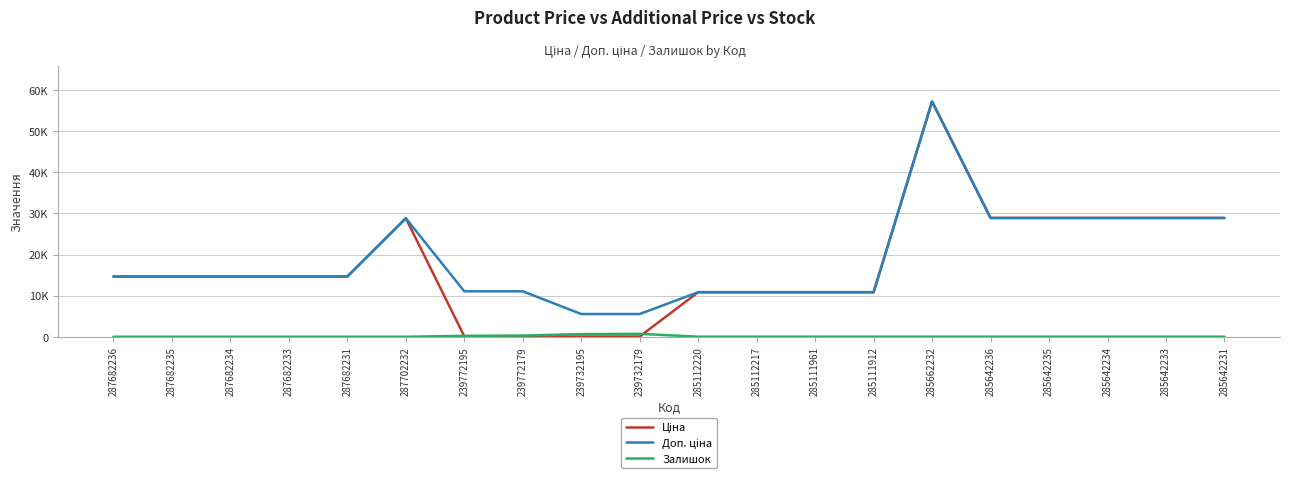

Does the chart have visible grid lines?

Yes